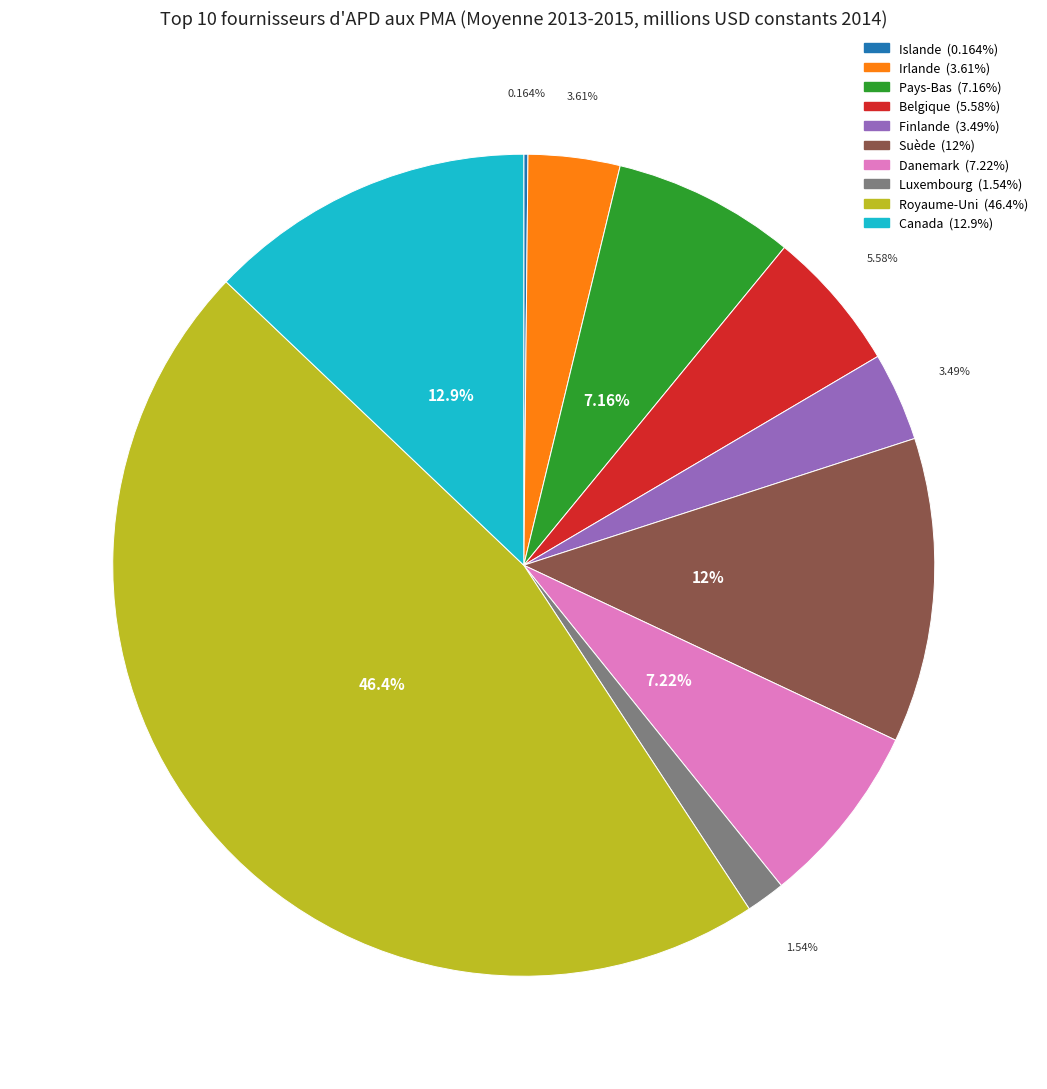

Between Belgique and Danemark, which is larger?

Danemark